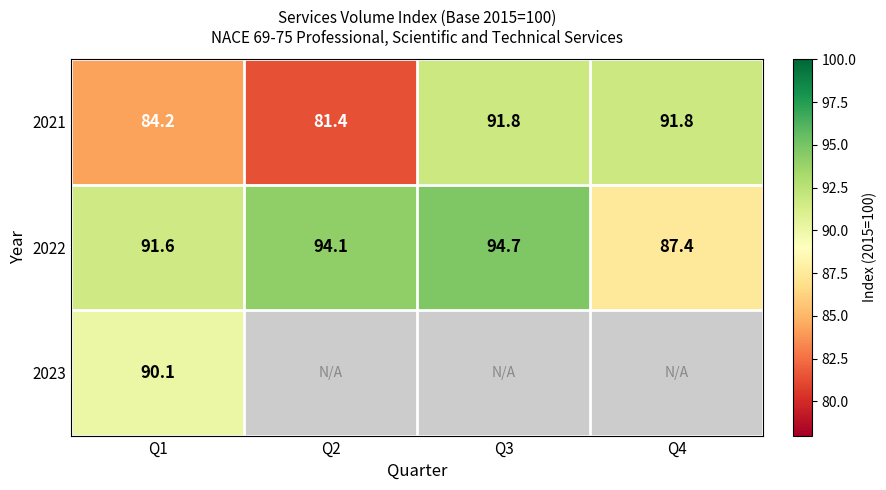

How many categories are shown in the chart?

4